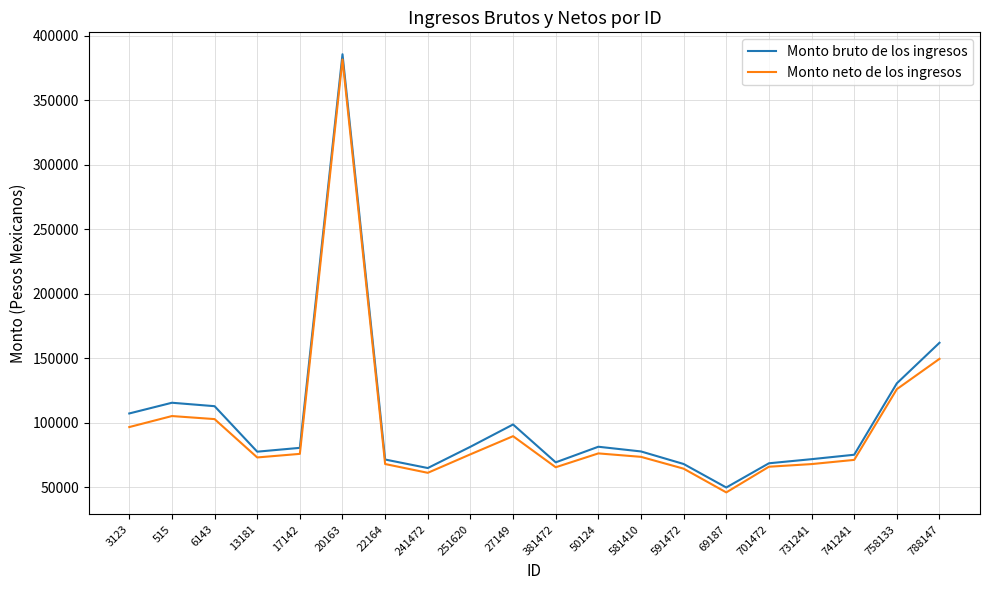

At which label is Monto bruto de los ingresos closest to 217823?

788147